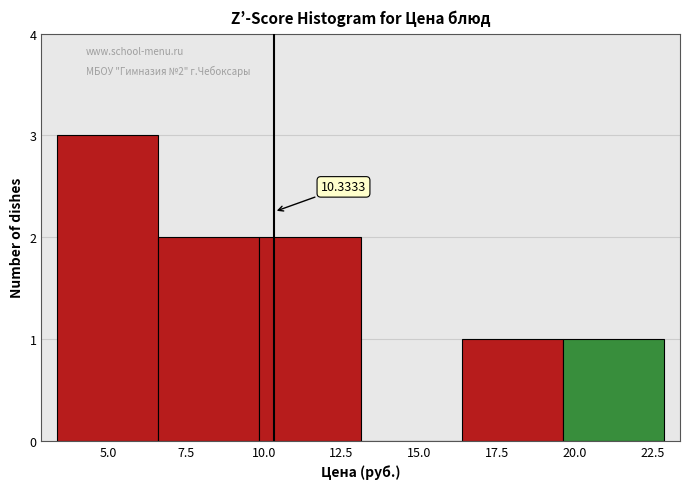

Which range on the x-axis has the tallest bar?

3.5 to 6.5